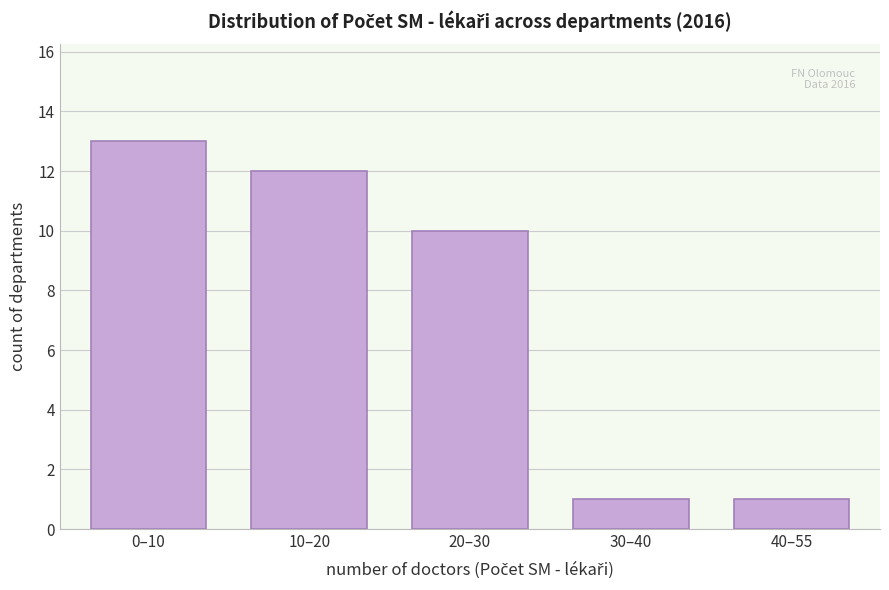

Reading left to right, extract all data points from this chart.

0–10=13	10–20=12	20–30=10	30–40=1	40–55=1